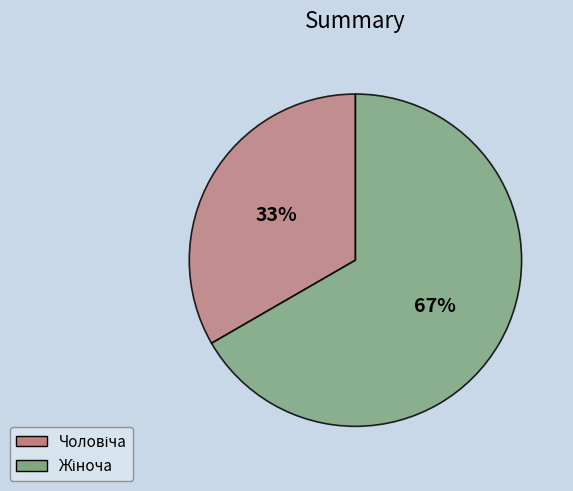

To the nearest percent, what is the average slice percentage?

50%